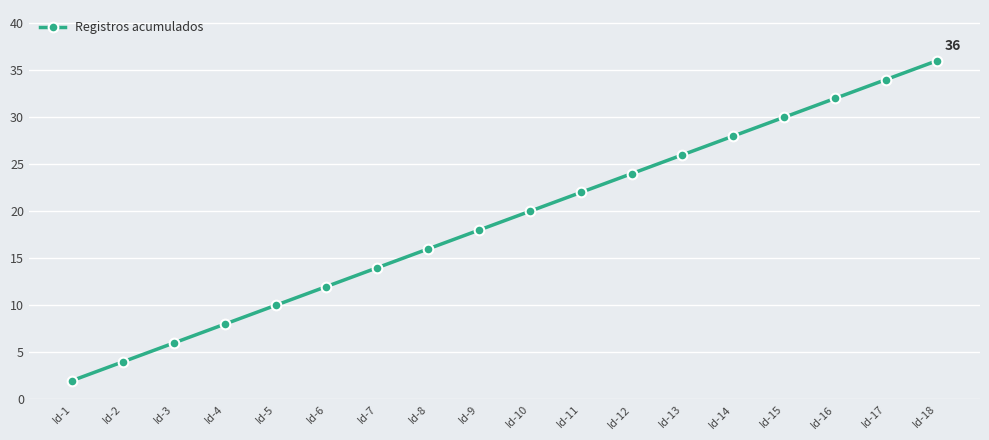

Reading left to right, list all the values displayed in this chart.

Id-1=2	Id-2=4	Id-3=6	Id-4=8	Id-5=10	Id-6=12	Id-7=14	Id-8=16	Id-9=18	Id-10=20	Id-11=22	Id-12=24	Id-13=26	Id-14=28	Id-15=30	Id-16=32	Id-17=34	Id-18=36